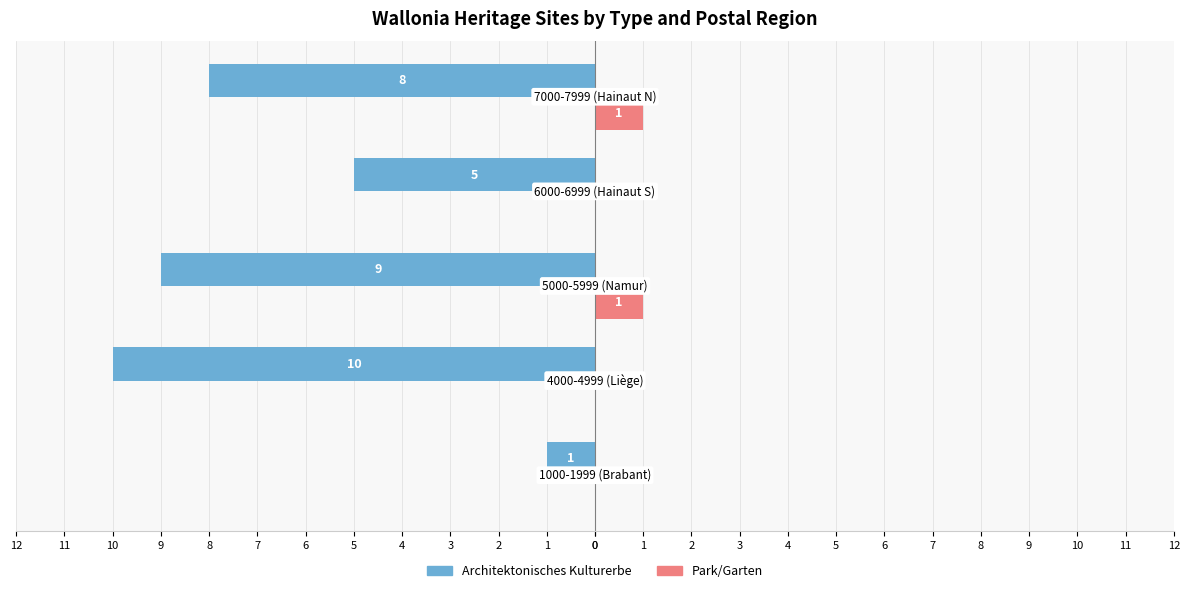

Reading left to right, extract all data points from this chart.

Architektonisches Kulturerbe: -1	-10	-9	-5	-8
Park/Garten: 0	0	1	0	1